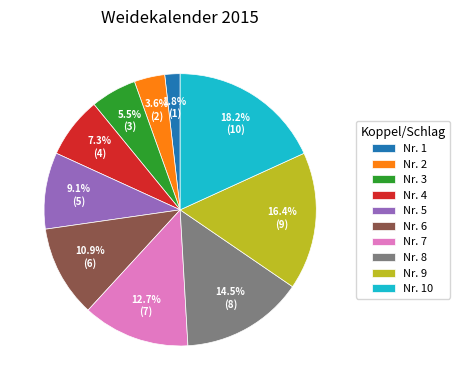

To the nearest percent, what percentage of the pie is Nr. 5?

9%